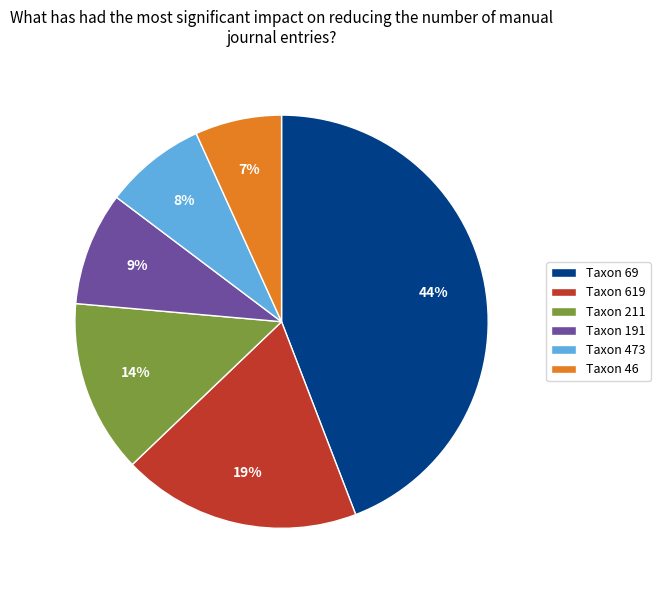

Is it true that Taxon 619 is 5% of the pie?

False